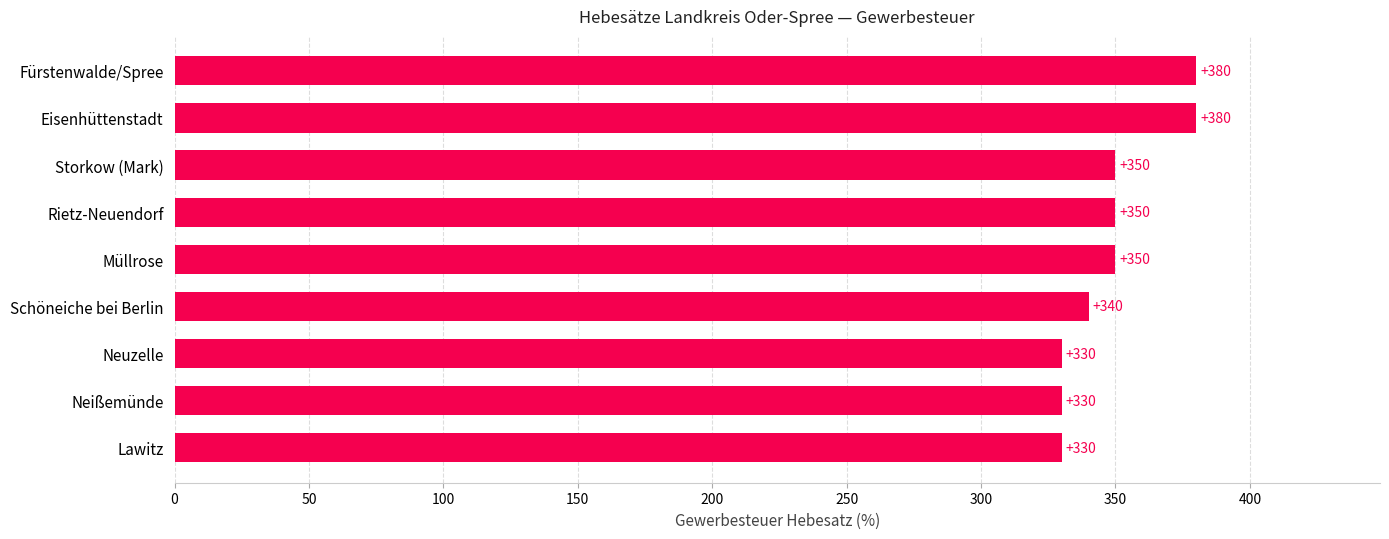

Are the bars horizontal?

Yes